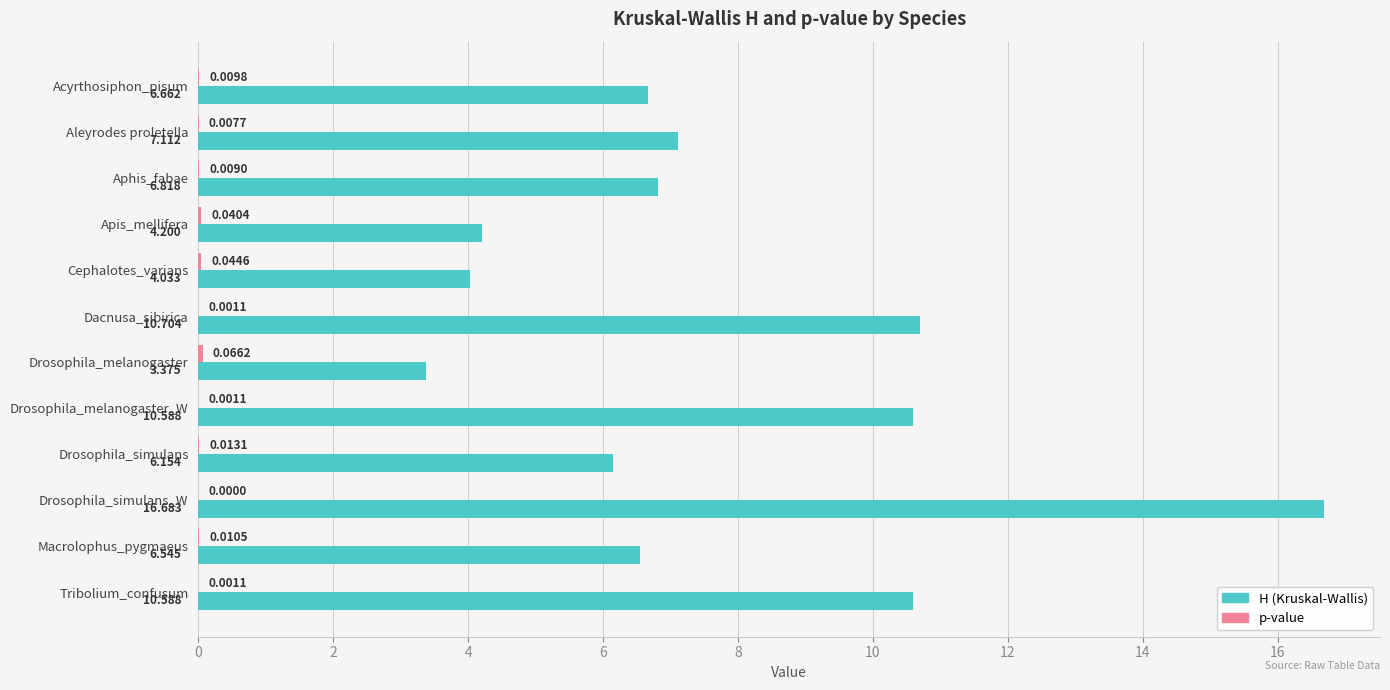

Which series has the largest total across all categories?

H (Kruskal-Wallis)